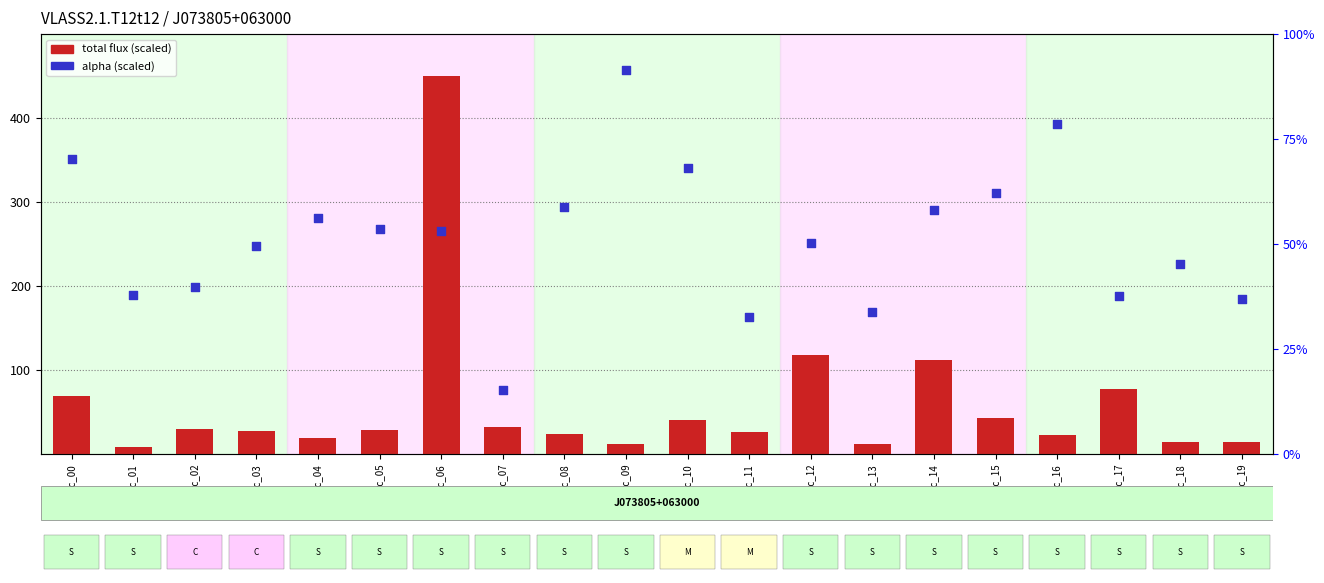

Is the value of alpha (scaled) at src_04 greater than the value of total flux (scaled) at src_07?

Yes